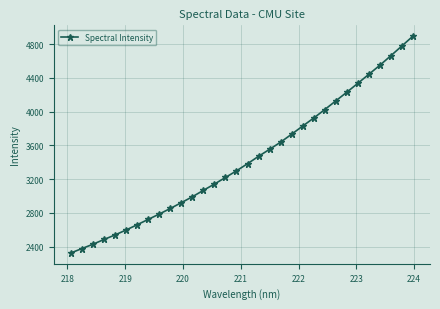

True or false: the data has more than 2 interior local peaks.

False